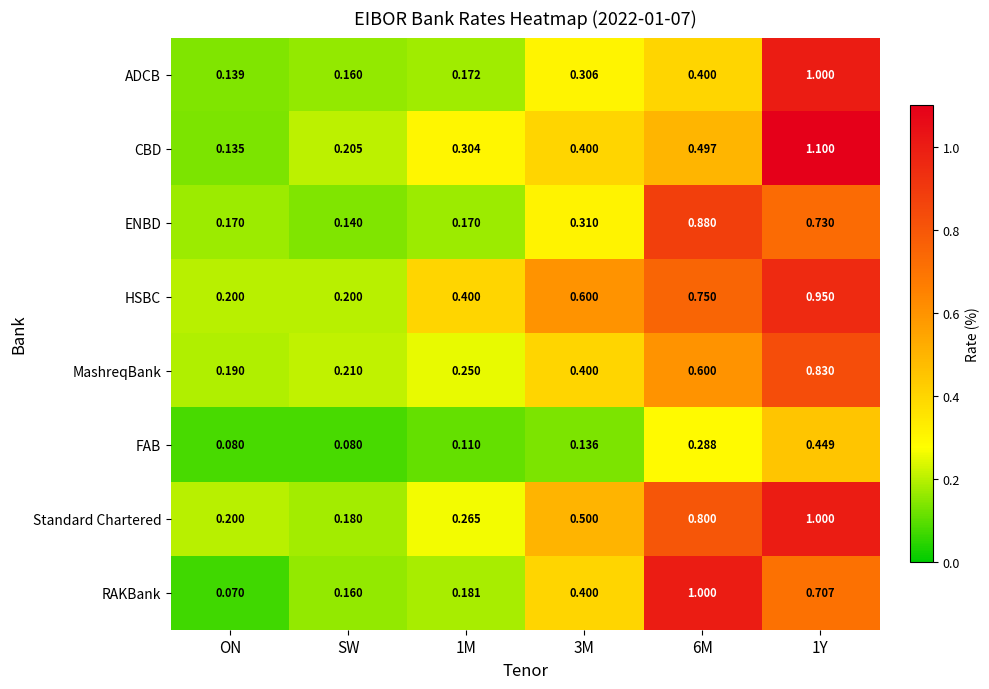

At which category does the chart reach its minimum across all series?

ON